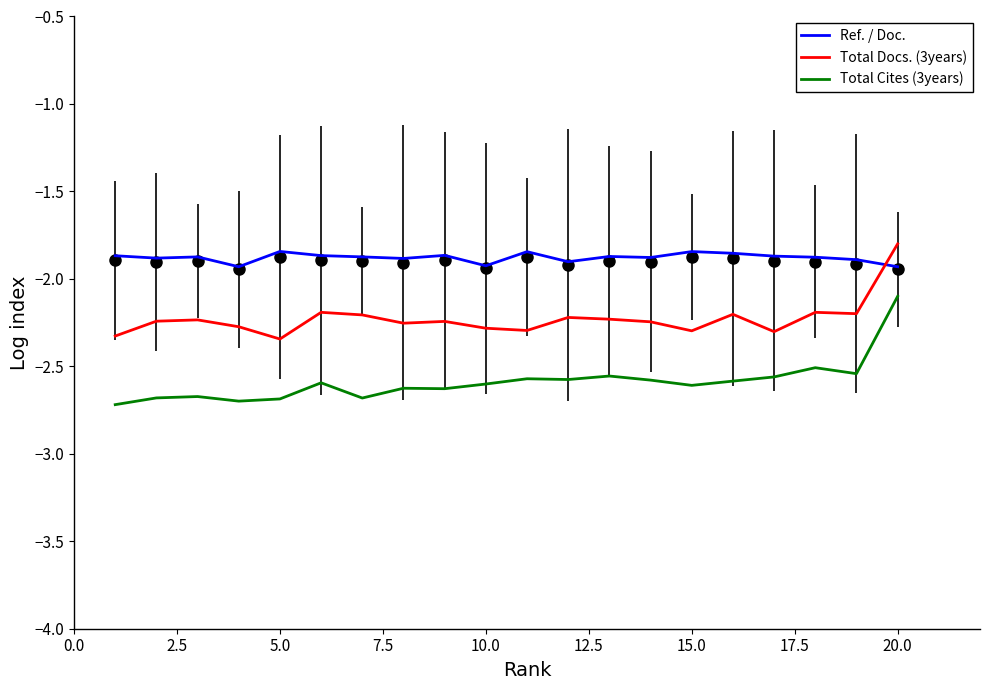

Which series has the largest range (max minus min)?

Total Cites (3years)